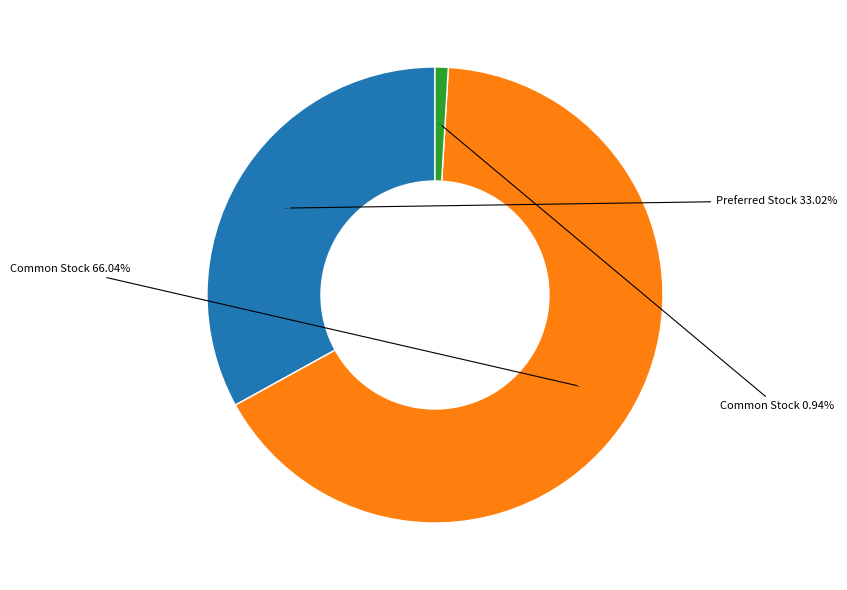

What is the change in value from Common Stock, Shares Authorized to Common Stock, Shares Issued?

-49292000